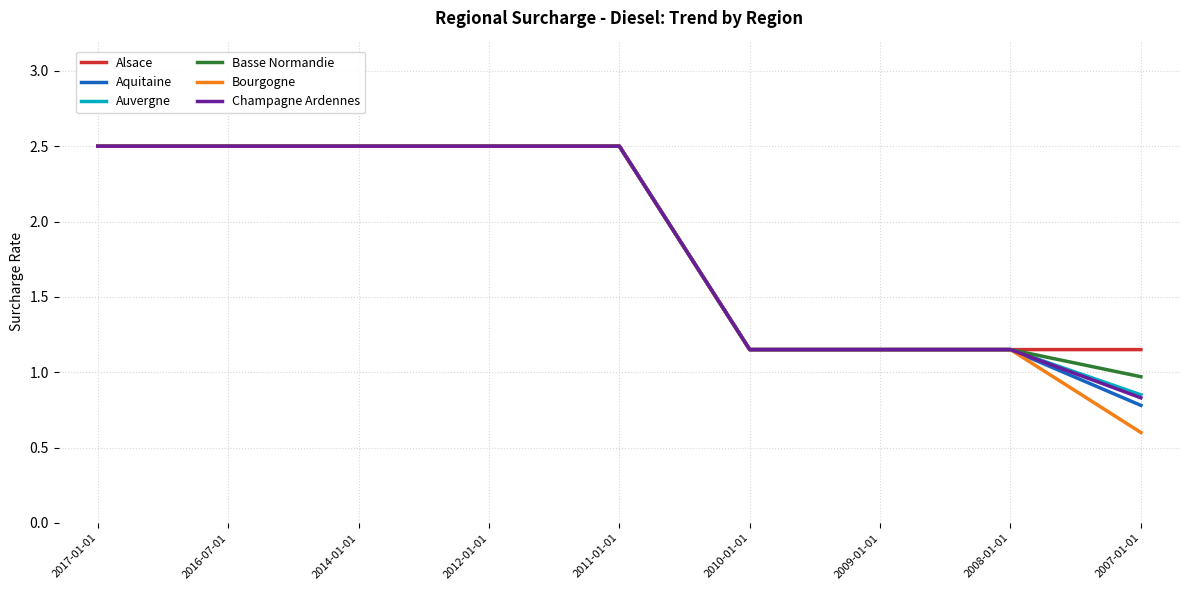

What is the total value across all series at 2008-01-01?

6.9